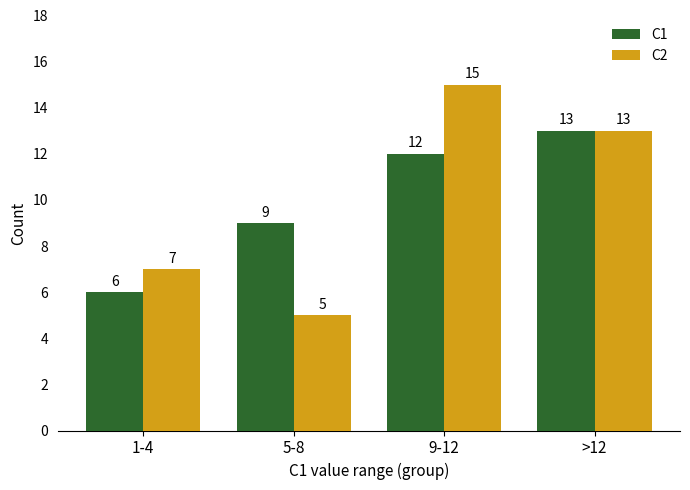

At which category is the sum across all series the highest?

9-12